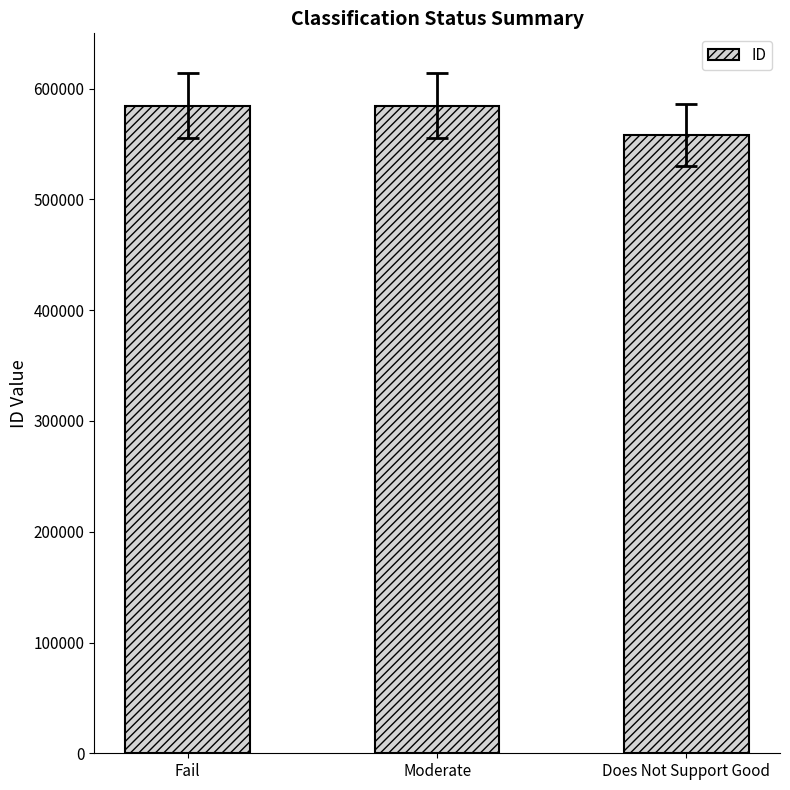

What is the change in value from Fail to Does Not Support Good?

-26338